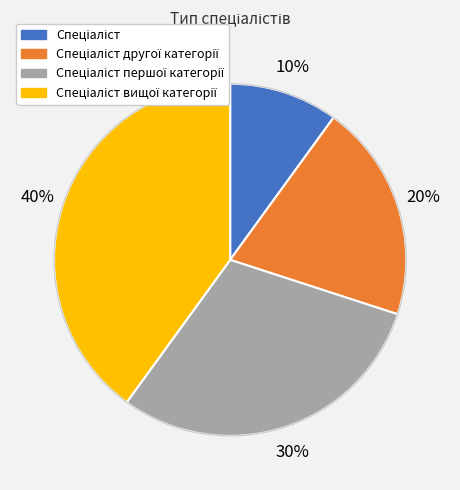

Is there any slice that represents more than half of the pie?

No